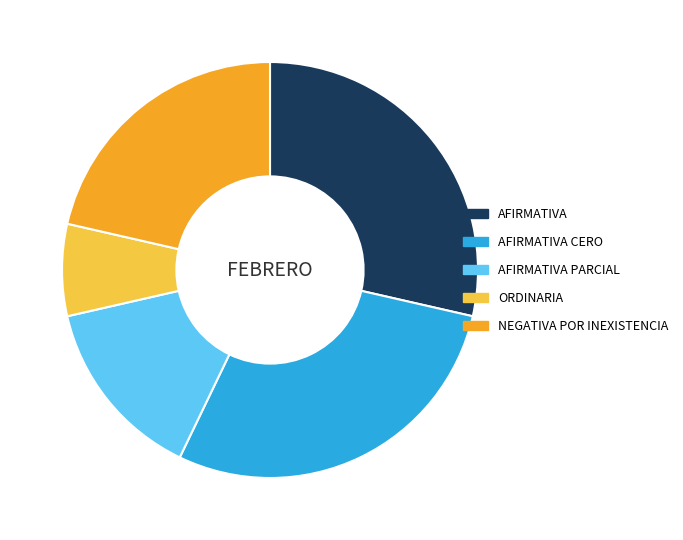

The AFIRMATIVA slice represents 29% of the pie. True or false?

True